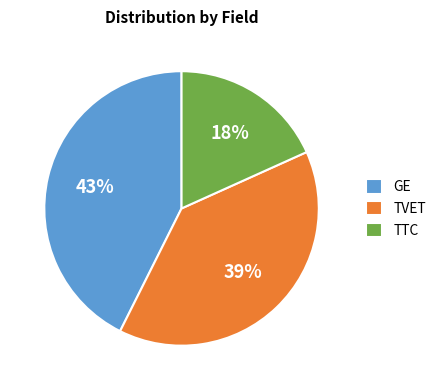

Do TVET and GE together represent more than half of the pie?

Yes